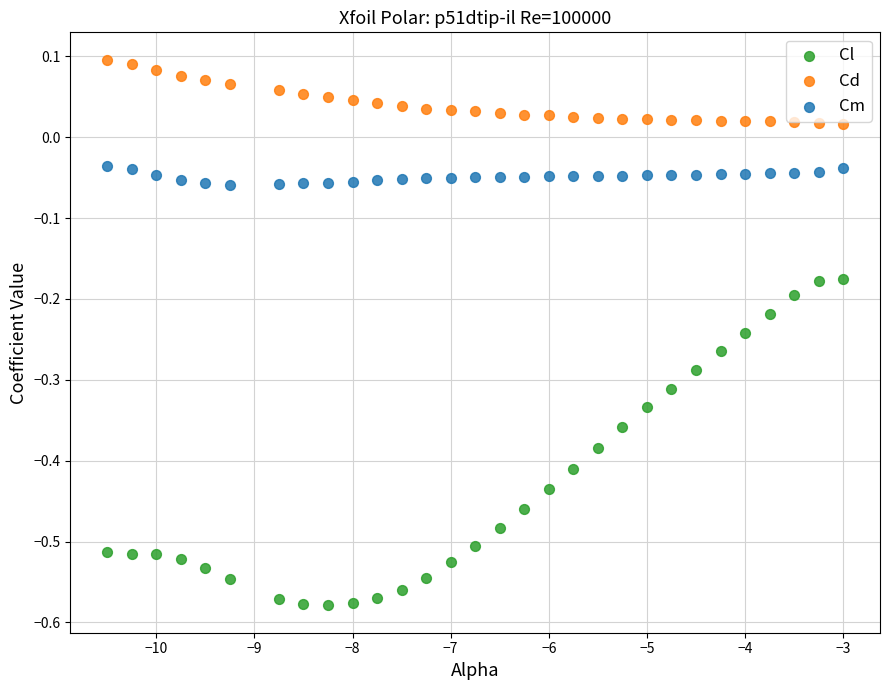

Which series contains the lowest Y value?

Cl